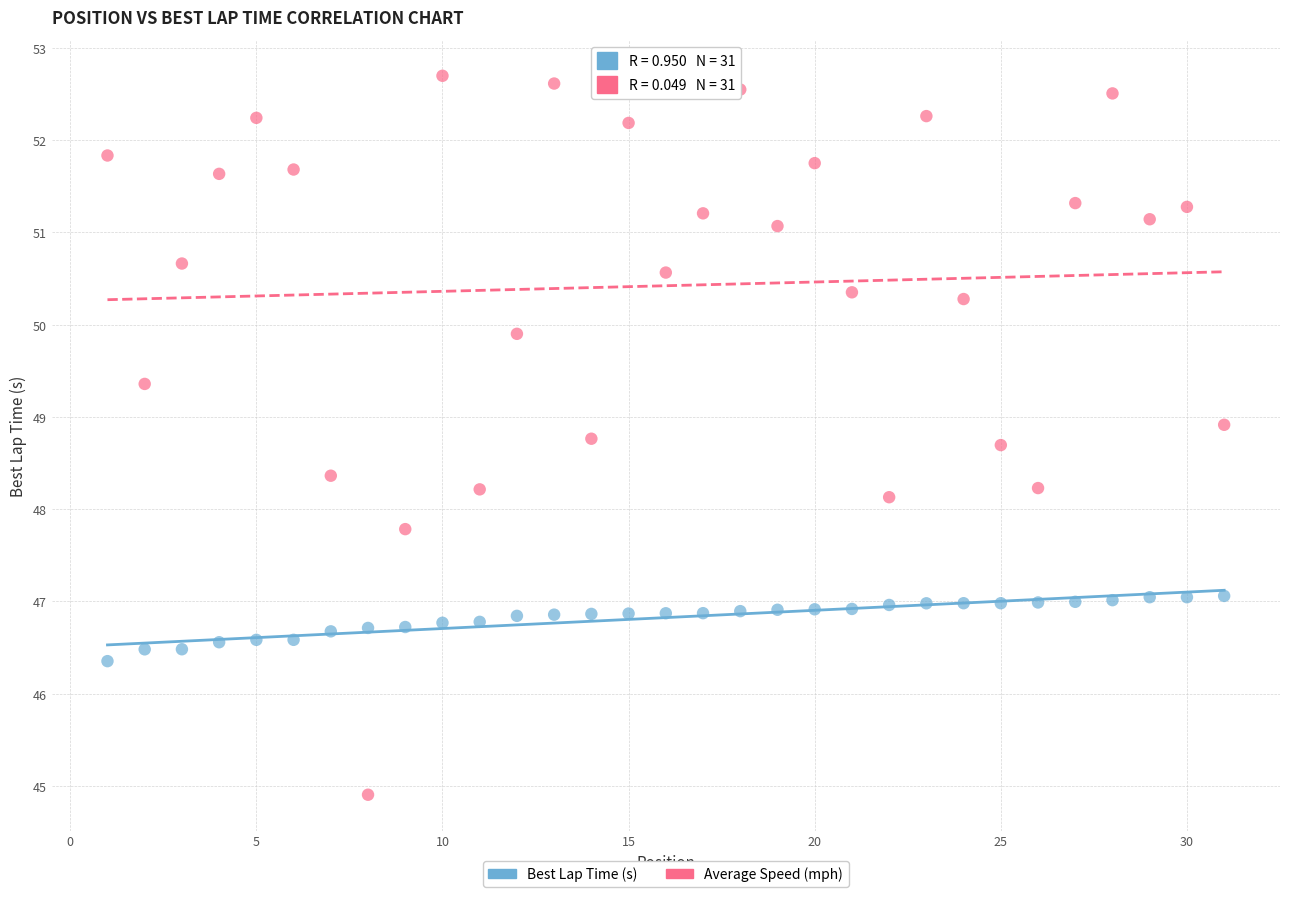

Across all data points, what is the range of X values (max minus min)?

30.0